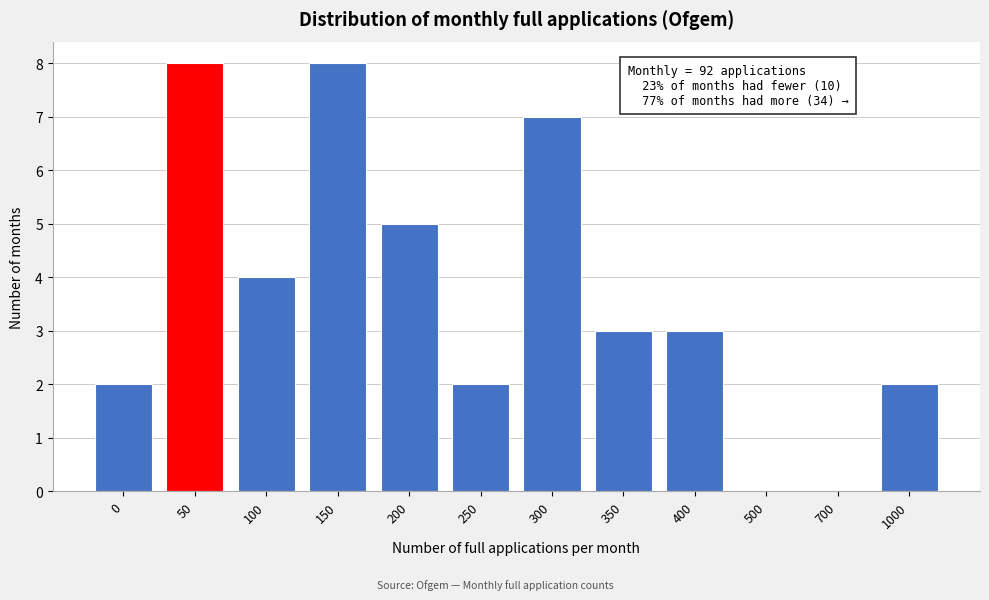

Reading left to right, what are all the values shown in this chart?

0=2	50=8	100=4	150=8	200=5	250=2	300=7	350=3	400=3	500=0	700=0	1000=2